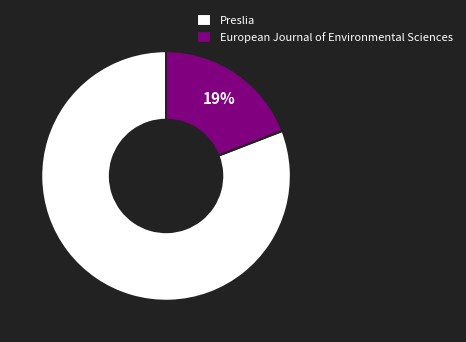

Which slice is the largest?

Preslia